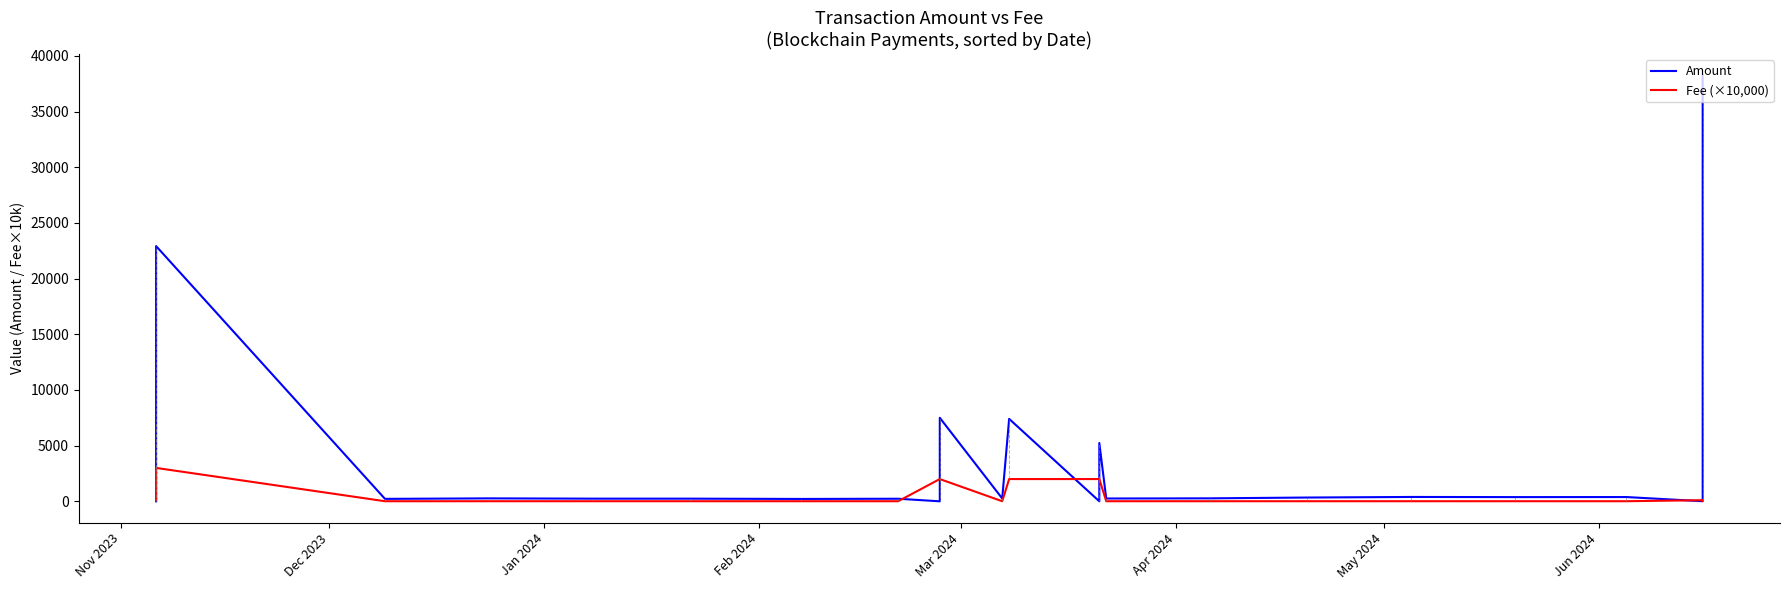

What are all the series names shown in the legend?

Amount, Fee (×10,000)